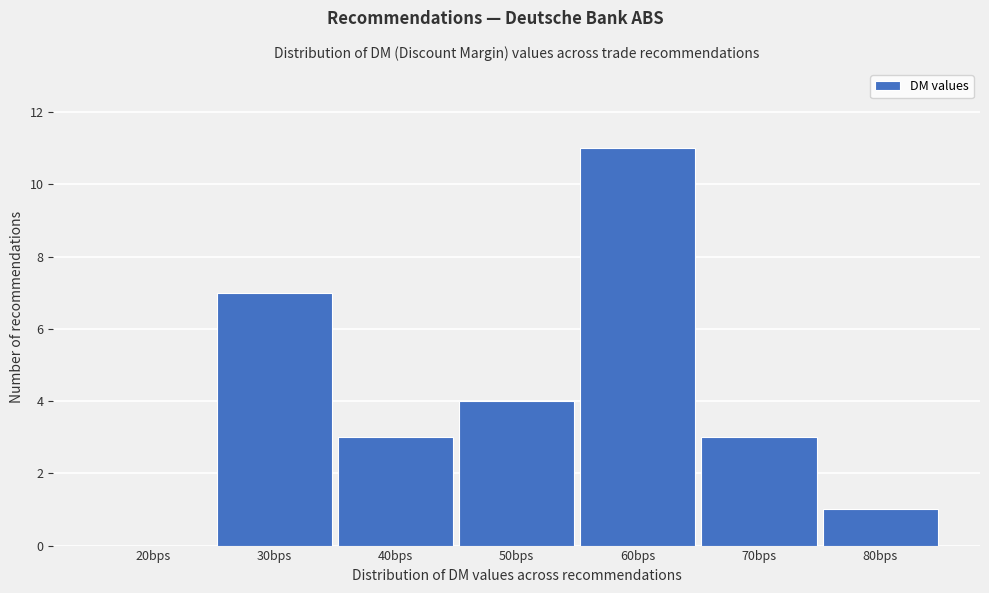

Reading left to right, what are all the values shown in this chart?

20bps=0	30bps=7	40bps=3	50bps=4	60bps=11	70bps=3	80bps=1